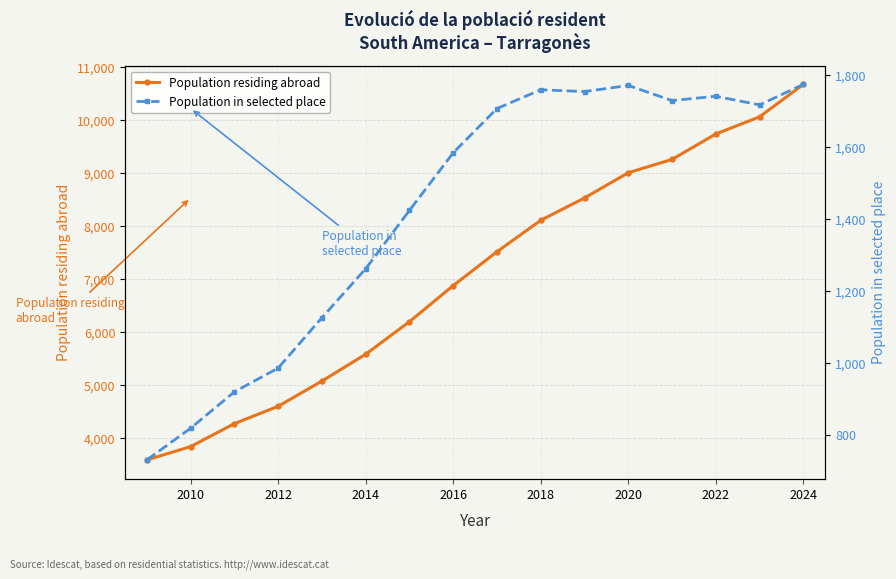

What is the maximum value for Population residing abroad?

10681